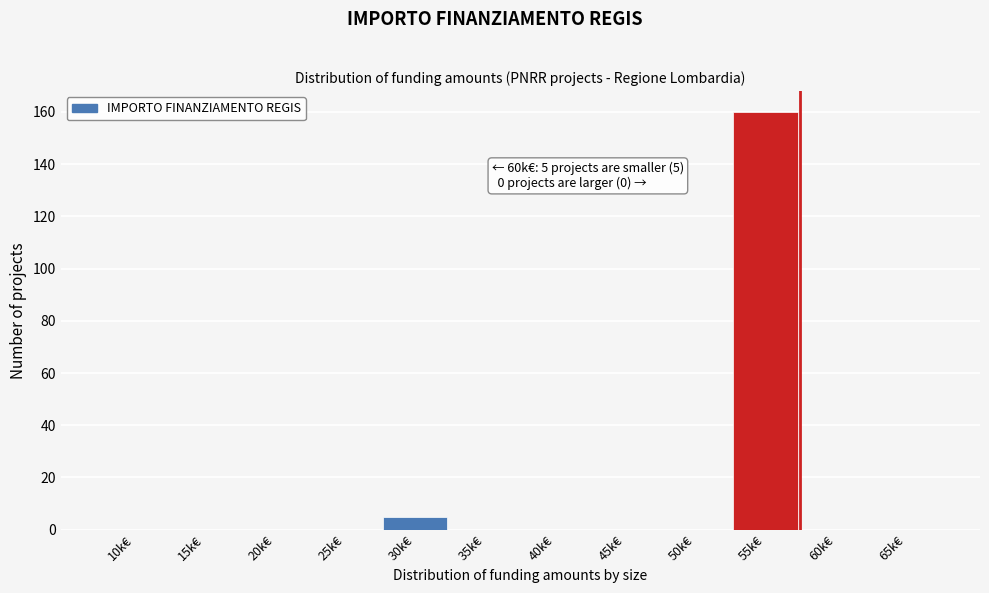

Reading right to left, extract all data points from this chart.

65k€=0	60k€=0	55k€=160	50k€=0	45k€=0	40k€=0	35k€=0	30k€=5	25k€=0	20k€=0	15k€=0	10k€=0